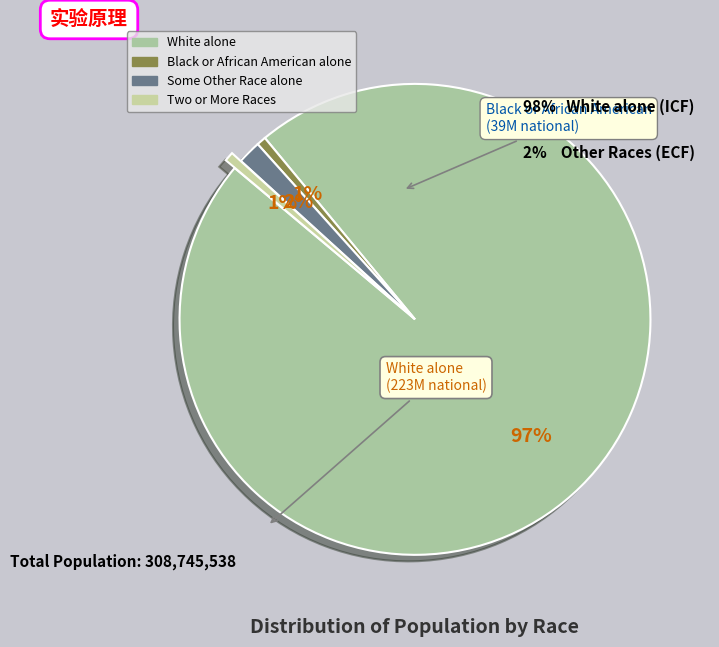

How many slices are in this pie chart?

4